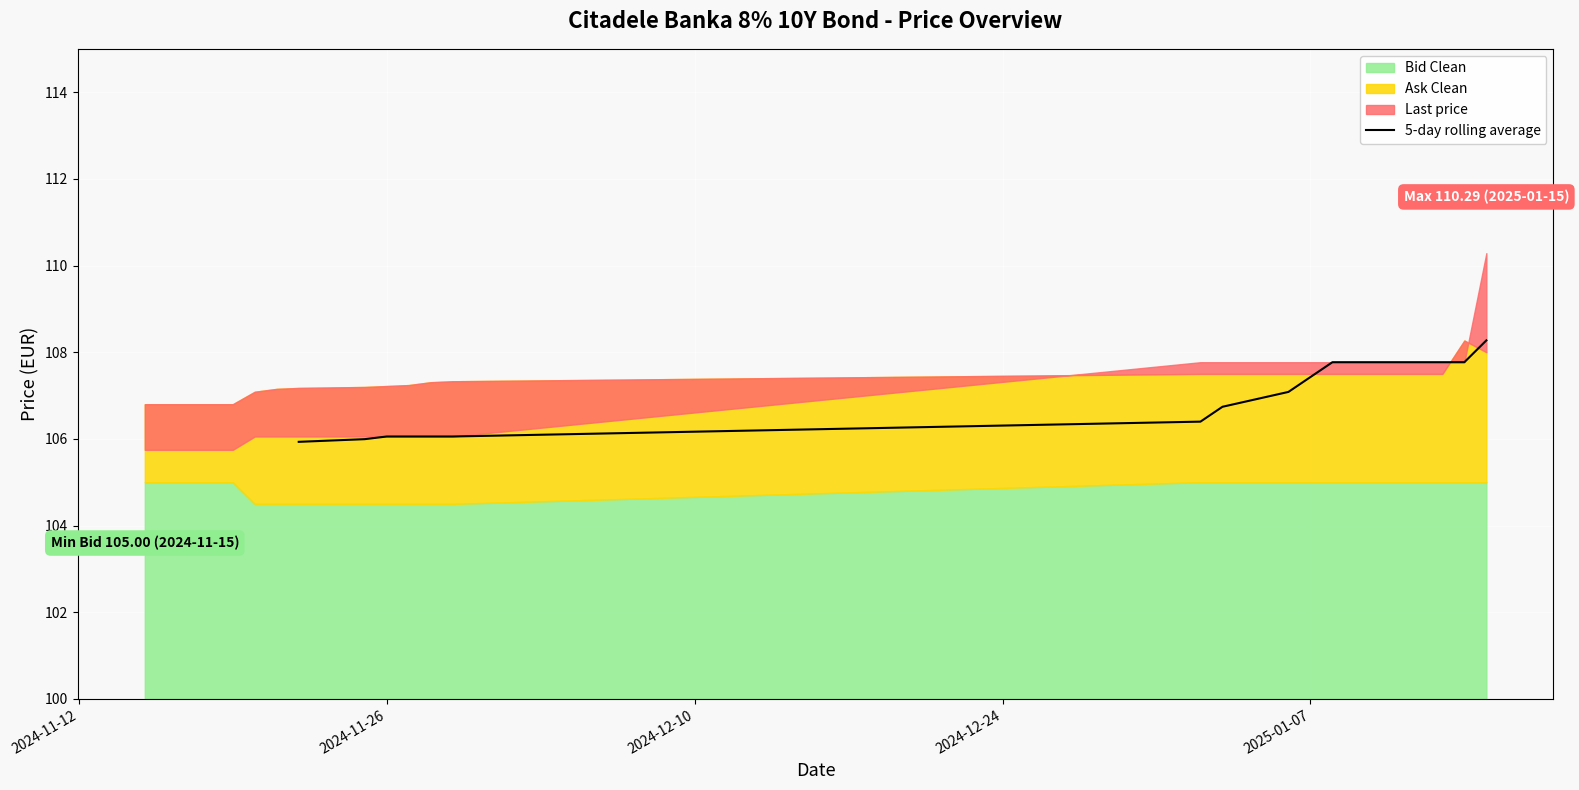

Count the number of categories in the chart.

16